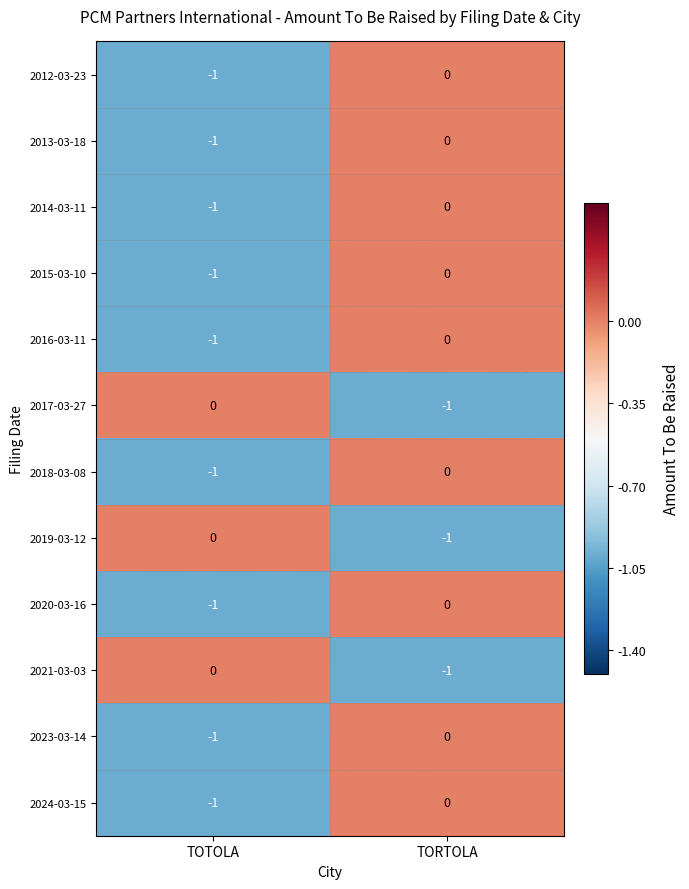

Where is 2018-03-08 nearest to the value 0?

TORTOLA